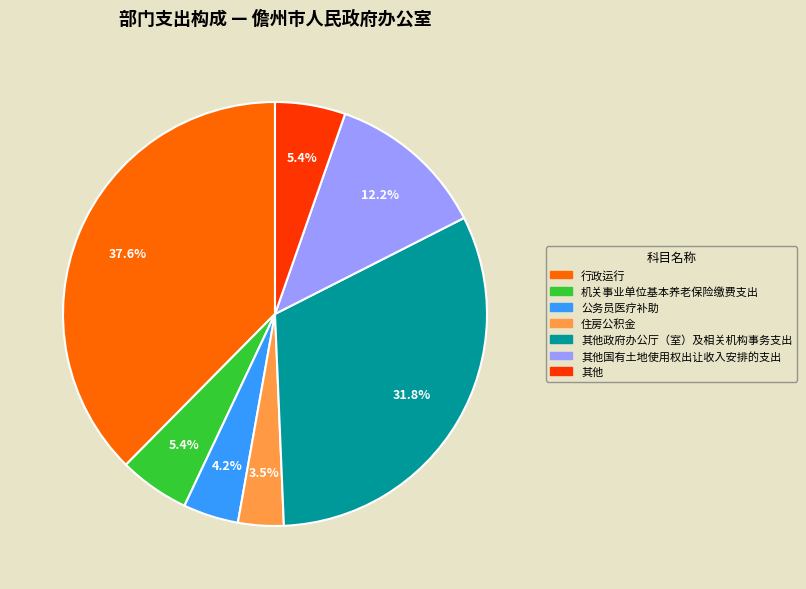

Is there a majority slice in this chart?

No